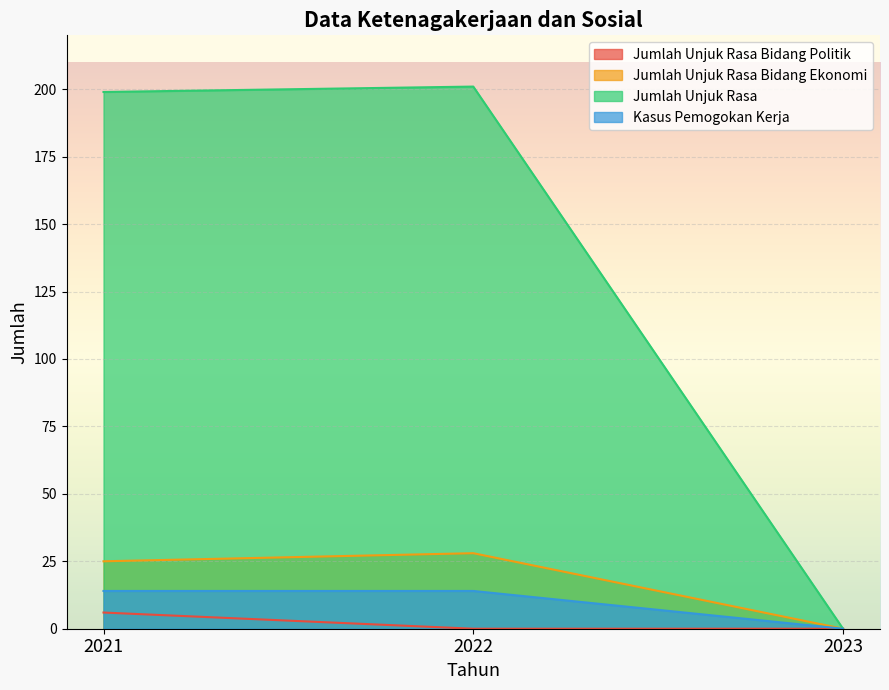

List the series in order of their peak value, highest first.

Jumlah Unjuk Rasa, Jumlah Unjuk Rasa Bidang Ekonomi, Kasus Pemogokan Kerja, Jumlah Unjuk Rasa Bidang Politik